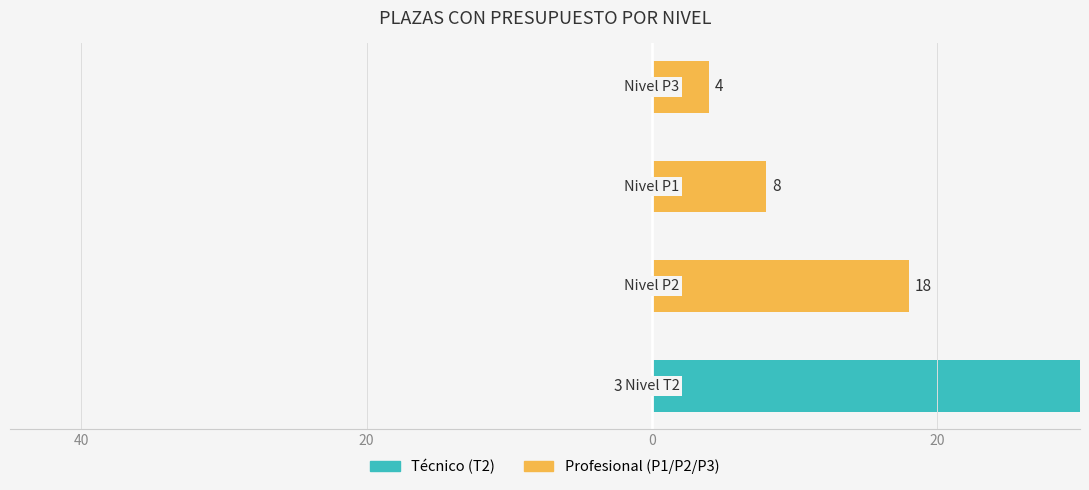

What value does the Profesional (P1/P2/P3) series have at 20, to the nearest 10?

20